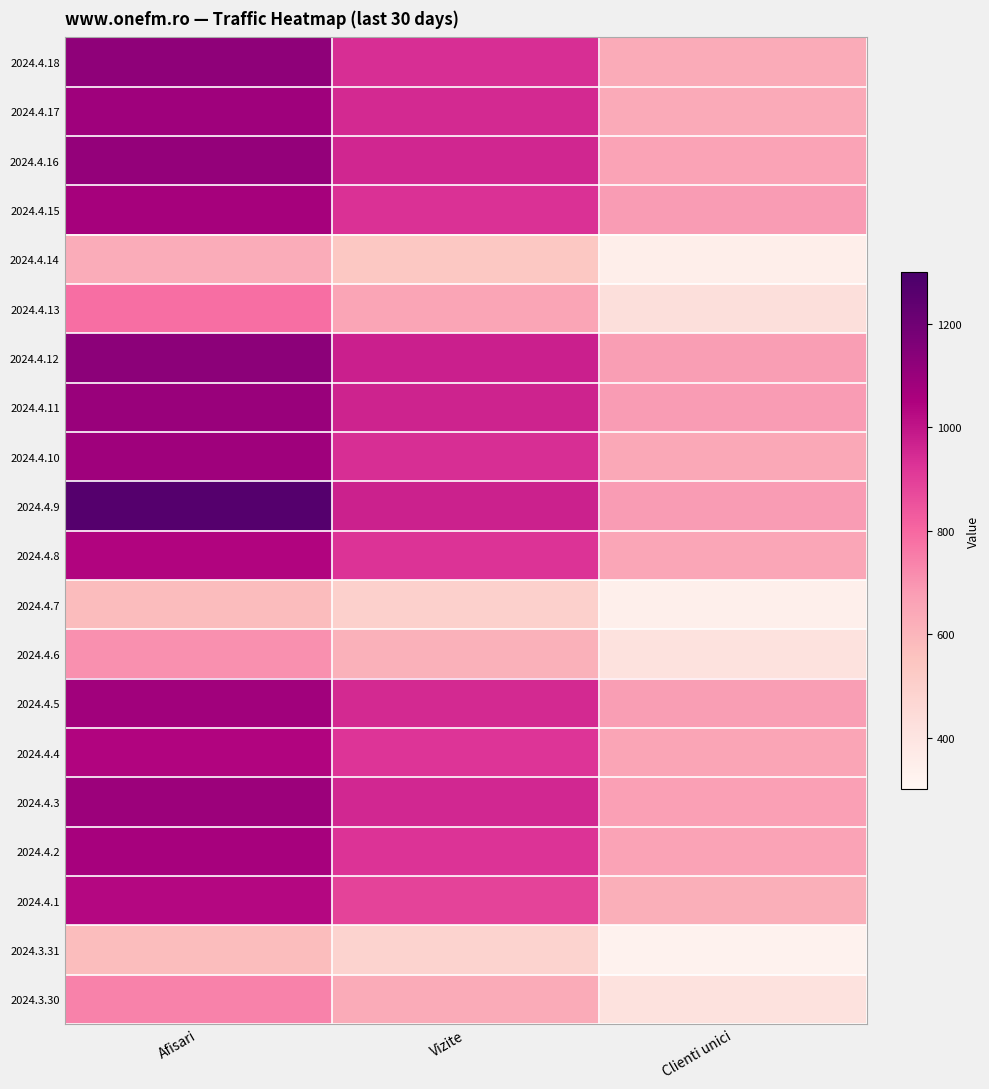

Reading right to left, extract all data points from this chart.

2024.4.18: Clienti unici=635	Vizite=937	Afisari=1121
2024.4.17: Clienti unici=638	Vizite=950	Afisari=1085
2024.4.16: Clienti unici=661	Vizite=958	Afisari=1111
2024.4.15: Clienti unici=679	Vizite=931	Afisari=1067
2024.4.14: Clienti unici=348	Vizite=538	Afisari=631
2024.4.13: Clienti unici=432	Vizite=652	Afisari=786
2024.4.12: Clienti unici=675	Vizite=974	Afisari=1131
2024.4.11: Clienti unici=679	Vizite=965	Afisari=1100
2024.4.10: Clienti unici=646	Vizite=939	Afisari=1084
2024.4.9: Clienti unici=682	Vizite=971	Afisari=1266
2024.4.8: Clienti unici=651	Vizite=927	Afisari=1042
2024.4.7: Clienti unici=345	Vizite=499	Afisari=578
2024.4.6: Clienti unici=414	Vizite=613	Afisari=707
2024.4.5: Clienti unici=677	Vizite=952	Afisari=1080
2024.4.4: Clienti unici=652	Vizite=923	Afisari=1041
2024.4.3: Clienti unici=670	Vizite=956	Afisari=1092
2024.4.2: Clienti unici=662	Vizite=926	Afisari=1065
2024.4.1: Clienti unici=624	Vizite=886	Afisari=1034
2024.3.31: Clienti unici=324	Vizite=486	Afisari=576
2024.3.30: Clienti unici=417	Vizite=635	Afisari=741